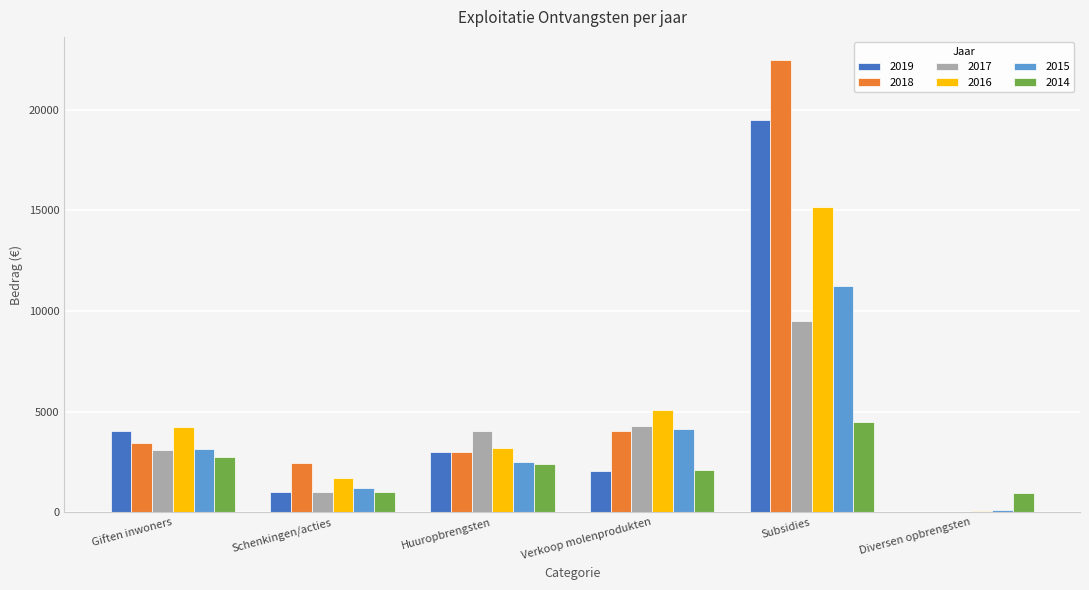

Are the bars grouped side by side (vs. stacked)?

Yes